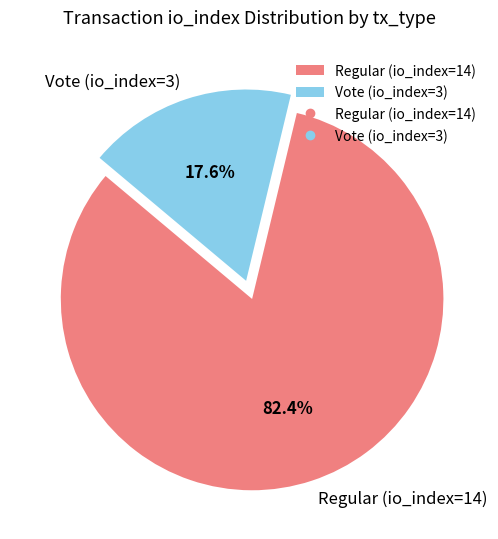

Which slice is the largest?

Regular (io_index=14)